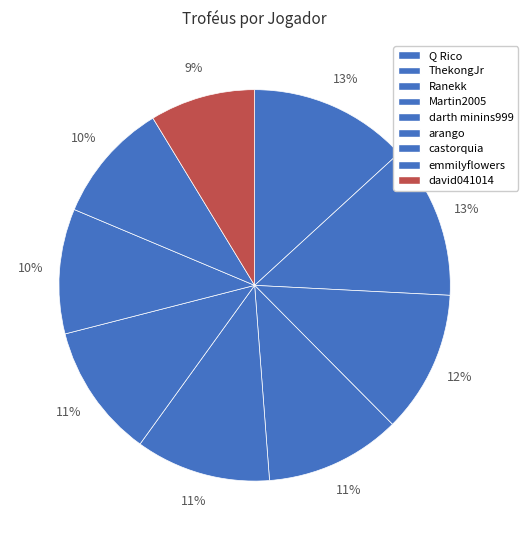

What percentage is the Ranekk slice, to the nearest percent?

12%